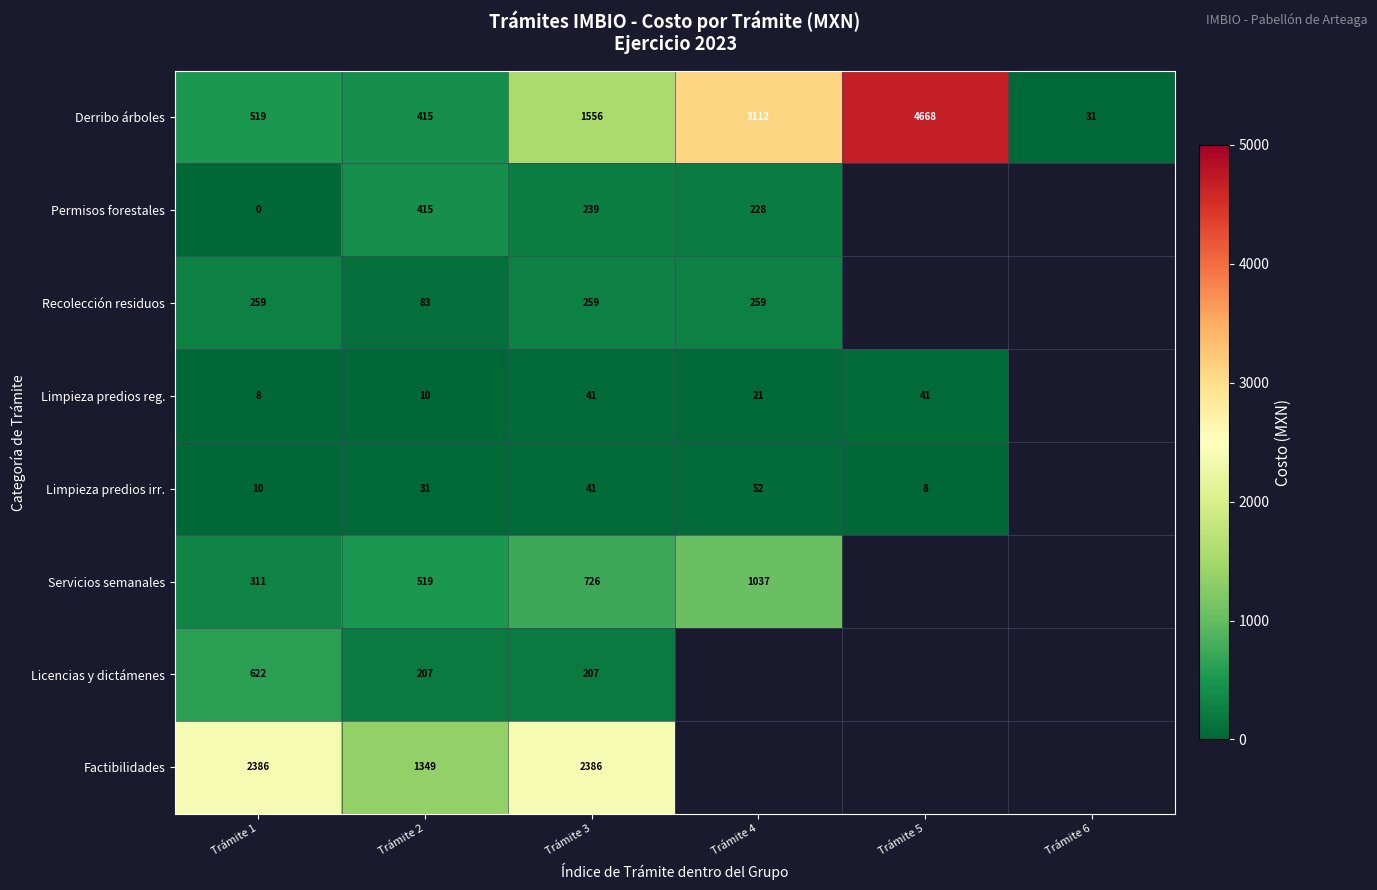

How many series are shown in this chart?

8